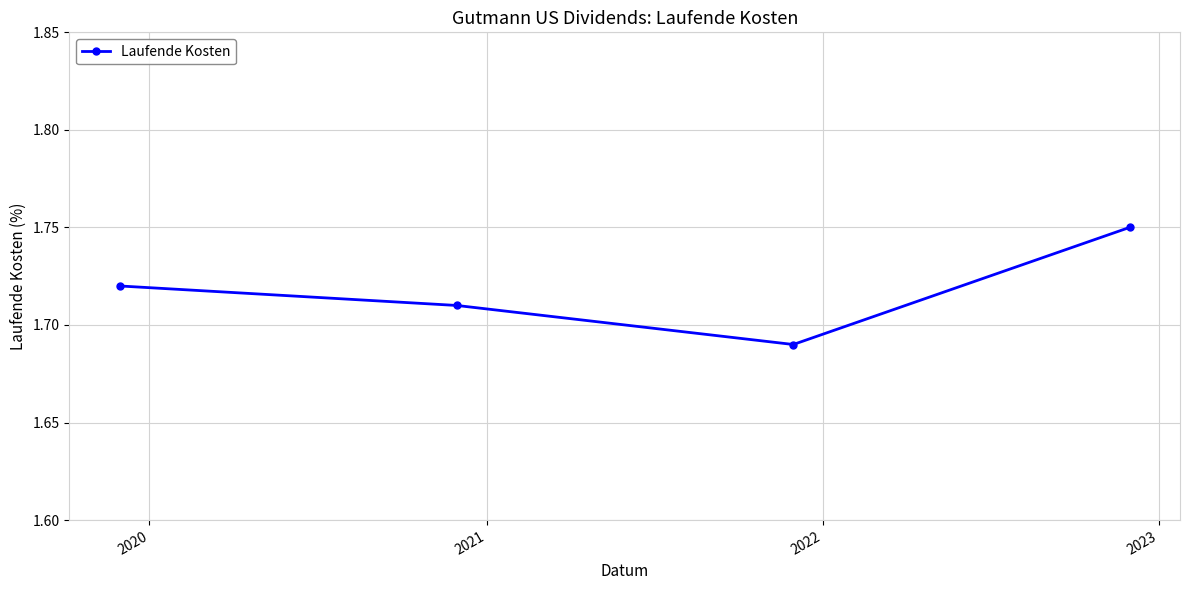

Count the number of categories in the chart.

4